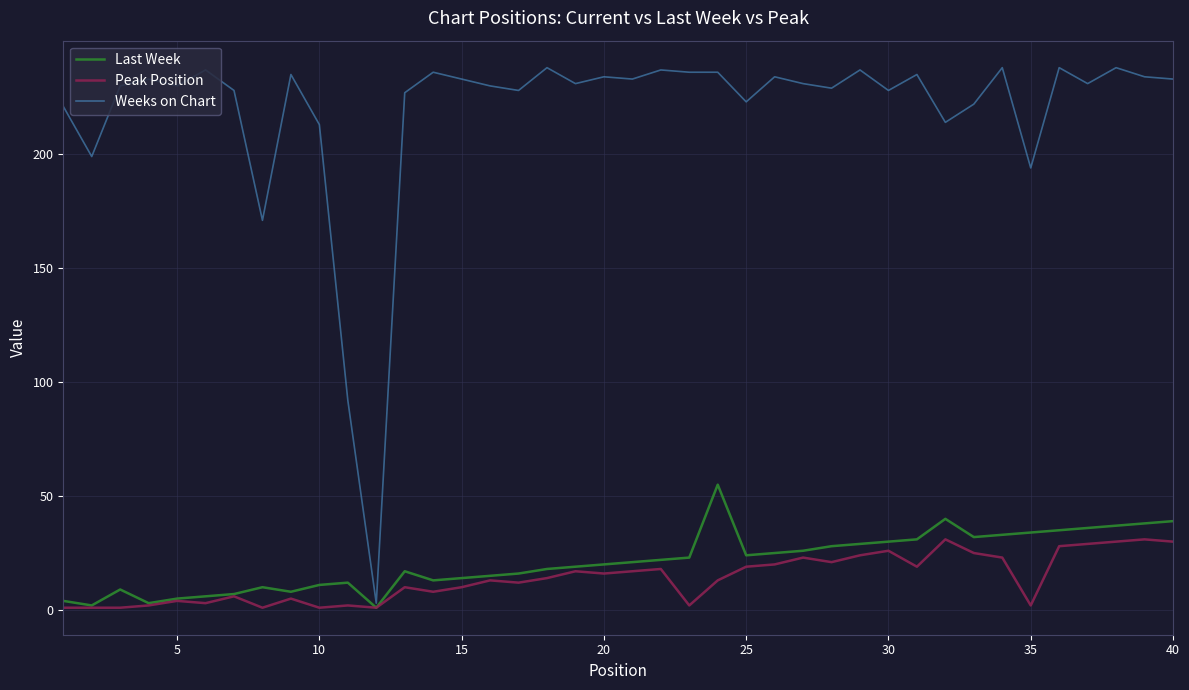

Which series has the largest range (max minus min)?

Weeks on Chart